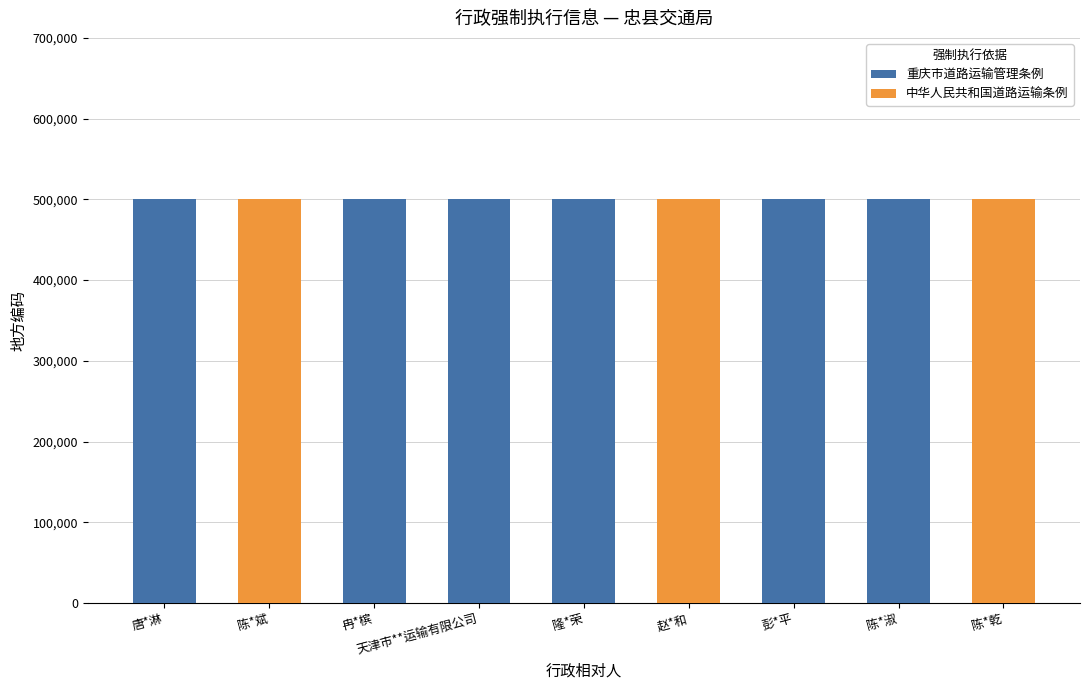

What is the average value of the 重庆市道路运输管理条例 series?

333489